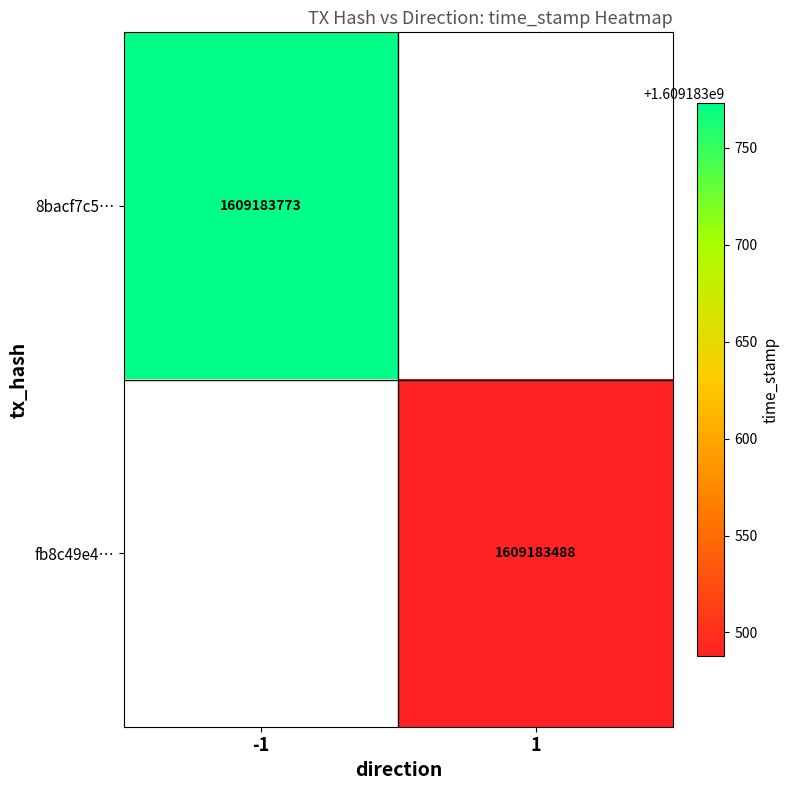

Reading left to right, list all the values displayed in this chart.

8bacf7c5f9929bfef416a734cbbe2808a7d9096: direction_-1=1609183773	direction_1=0
fb8c49e4e955cdf8e9f99cc9fa1b9035e1f0a7e: direction_-1=0	direction_1=1609183488